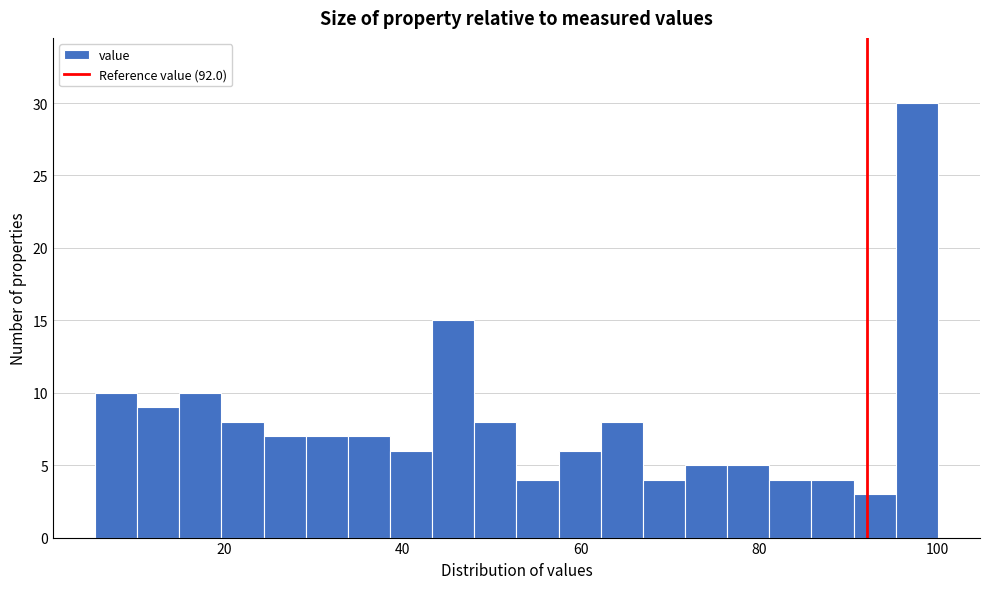

Around what value on the x-axis is the tallest bar? Give the approximate position of its centre, as read against the axis.

98